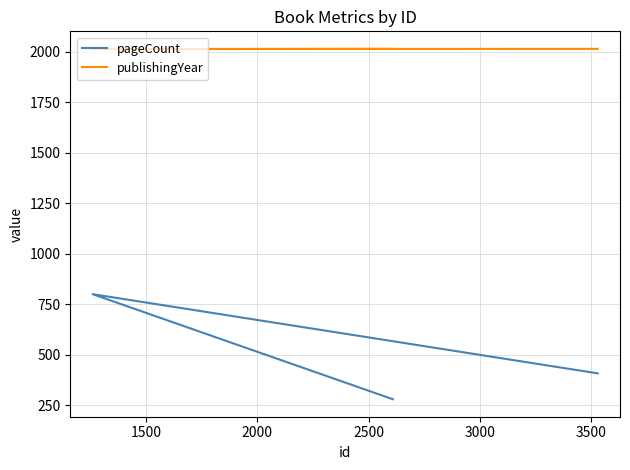

Which series has the widest spread of values?

pageCount